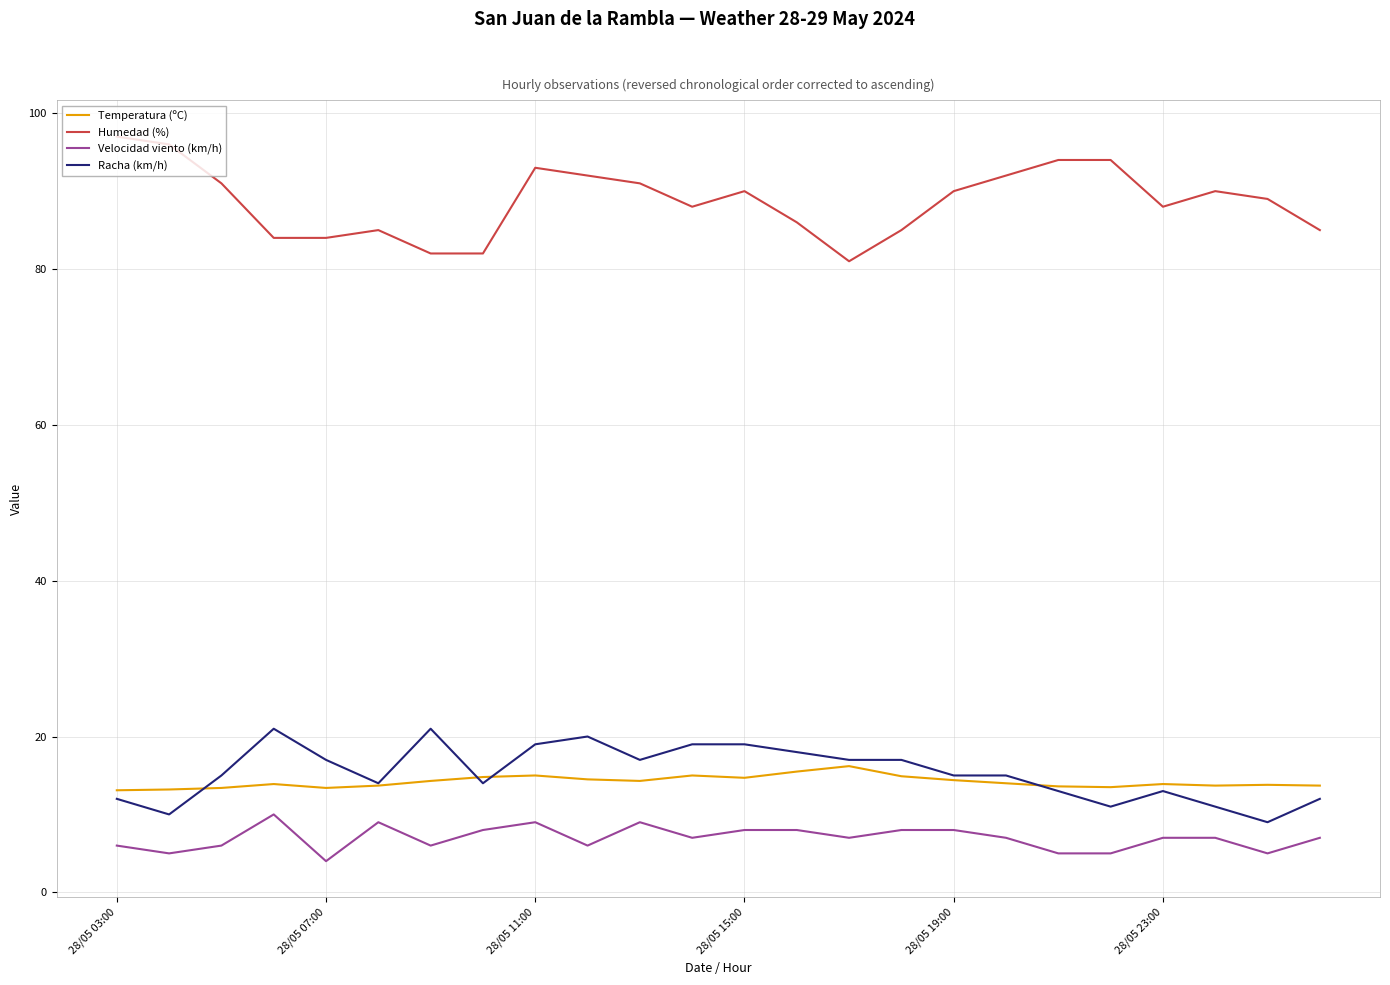

Which series has the largest total across all categories?

Humedad (%)